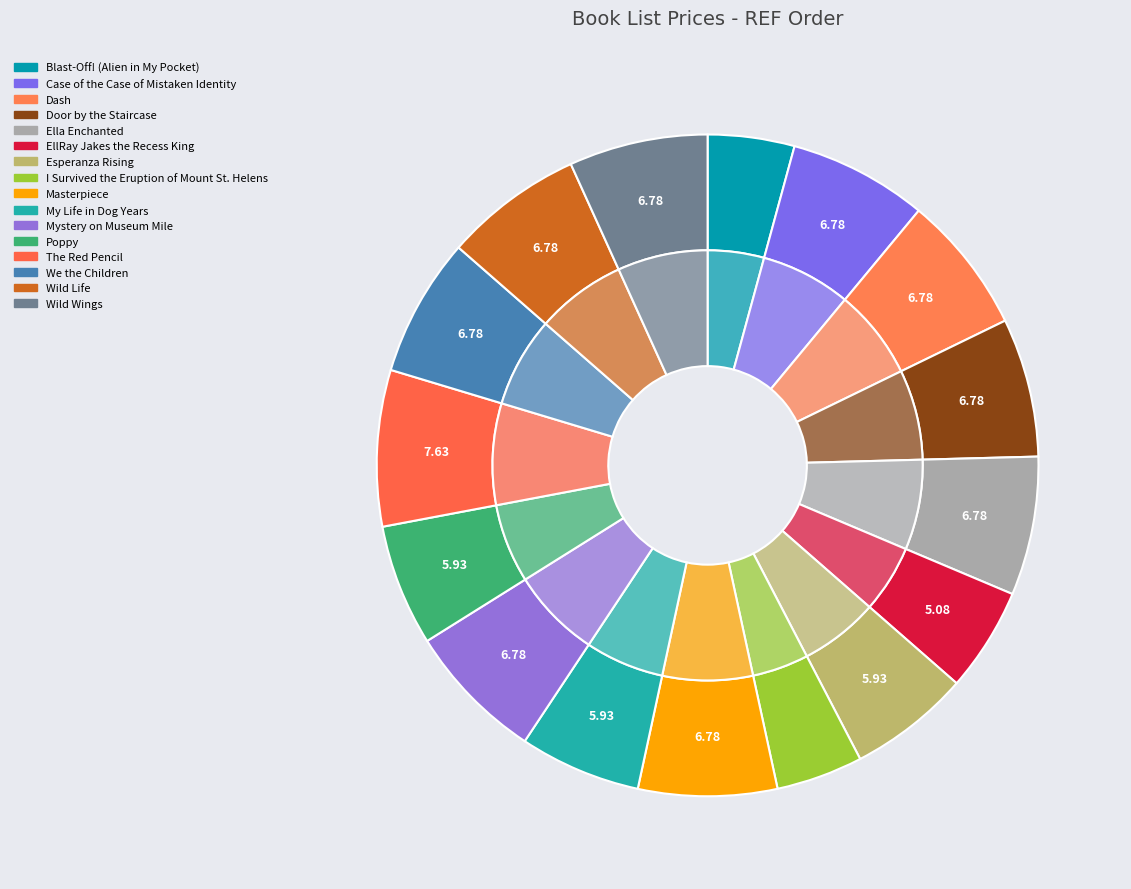

What is the ratio of the value at Door by the Staircase to the value at Poppy?

1.1